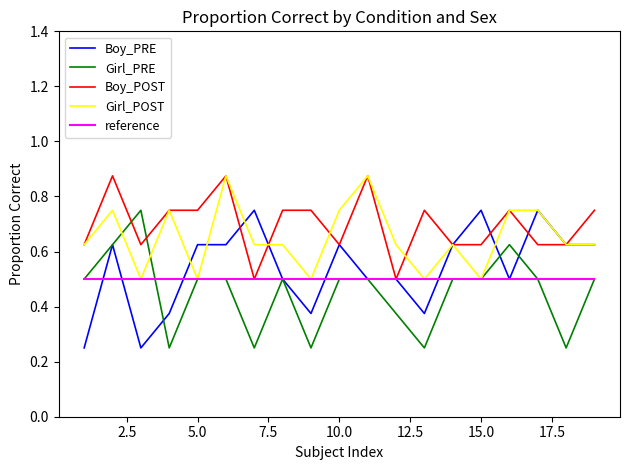

Count the Boy_PRE values in the range 0 to 1.

19